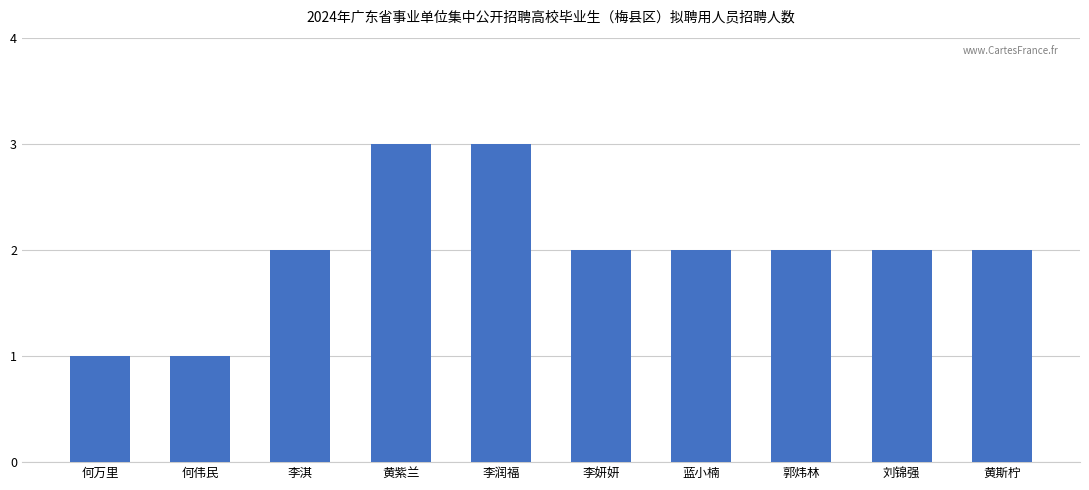

What is the greatest value displayed?

3